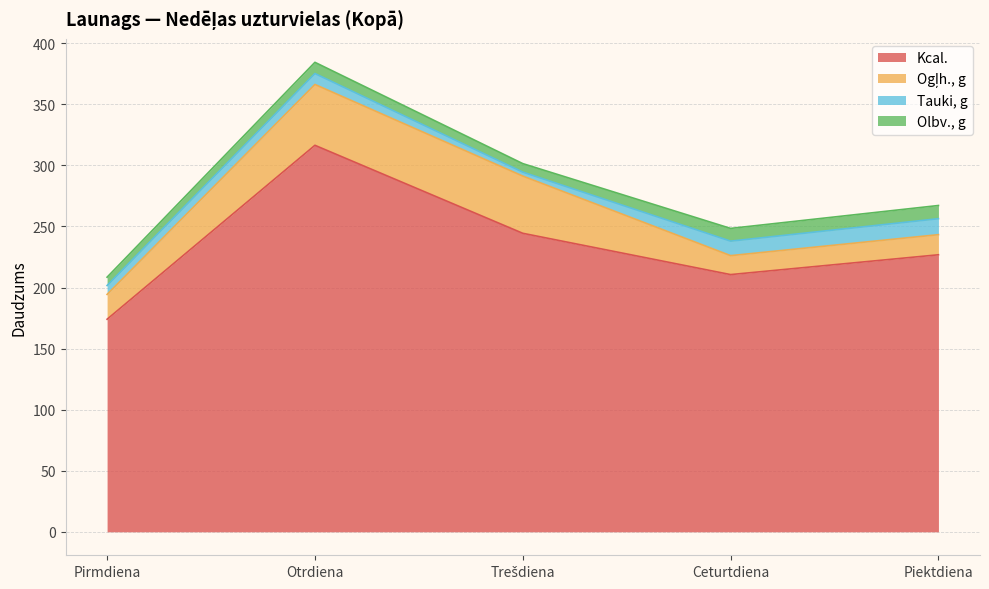

Reading right to left, what are all the values shown in this chart?

Tauki, g: 13.1	11.9	3.2	8.9	7.3
Olbv., g: 10.8	10.4	7.0	9.2	6.8
Ogļh., g: 16.5	15.5	46.9	49.8	20.3
Kcal.: 226.8	210.6	244.4	316.4	174.0